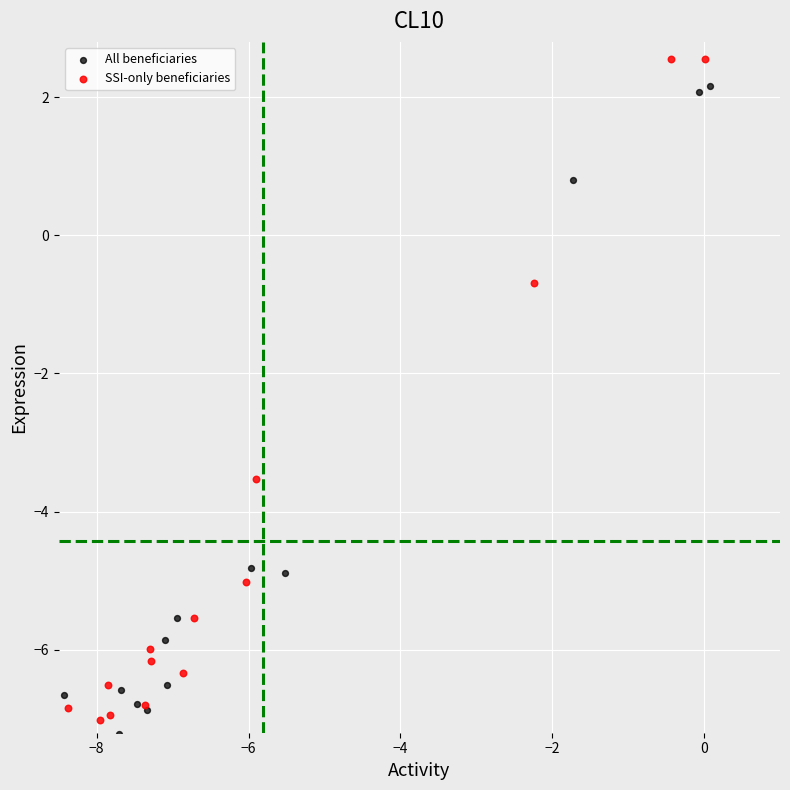

Which series reaches the maximum Y coordinate?

SSI-only beneficiaries